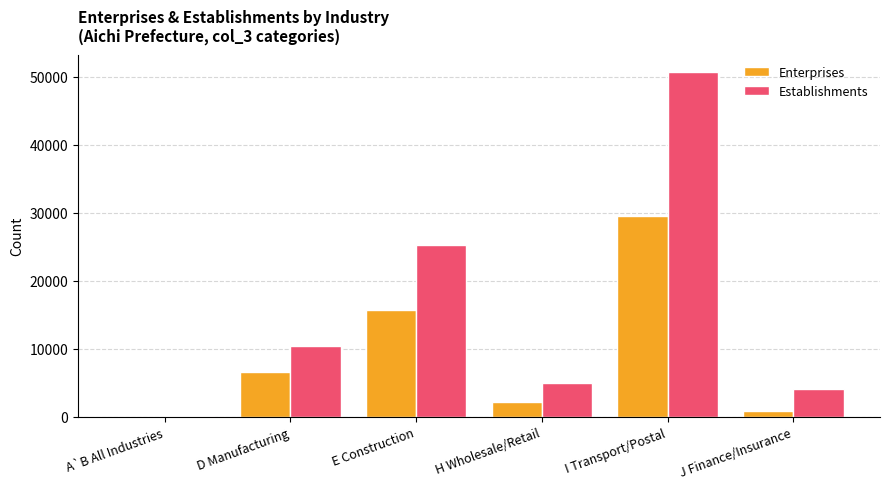

Between E Construction and I Transport/Postal, which series saw the biggest shift?

Establishments